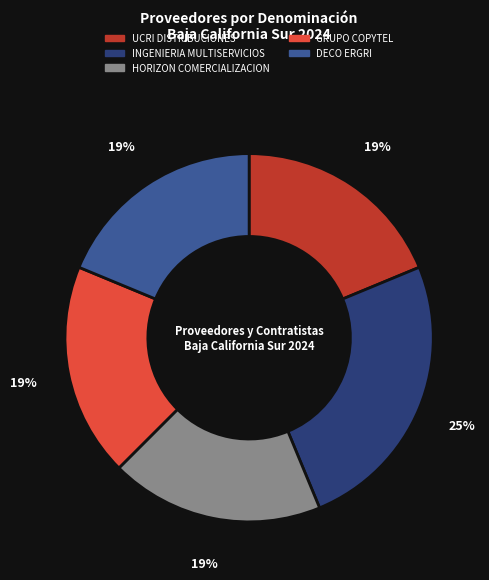

What is the largest slice in the pie chart?

INGENIERIA MULTISERVICIOS